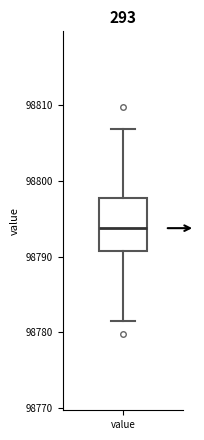

Read this box plot against the y-axis: the position of the median line, the range covered by the box, and the ends of both whiskers. The values are not printed on the chart, so give them approximately, as read against the axis.

median 98794, box 98791 to 98798, whiskers 98781 to 98807